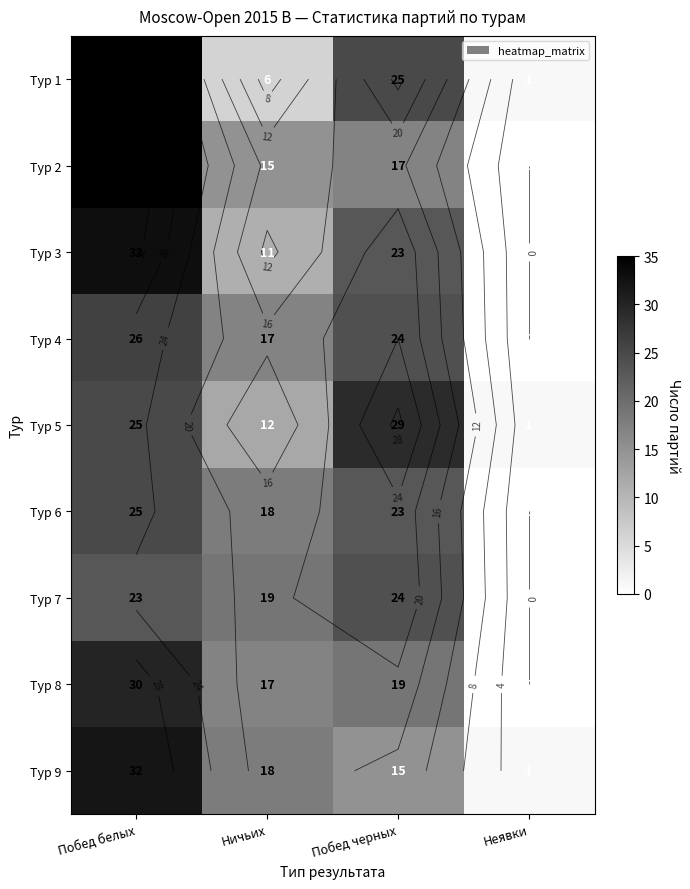

True or false: Тур 4 has a value of 17 at Ничьих.

True